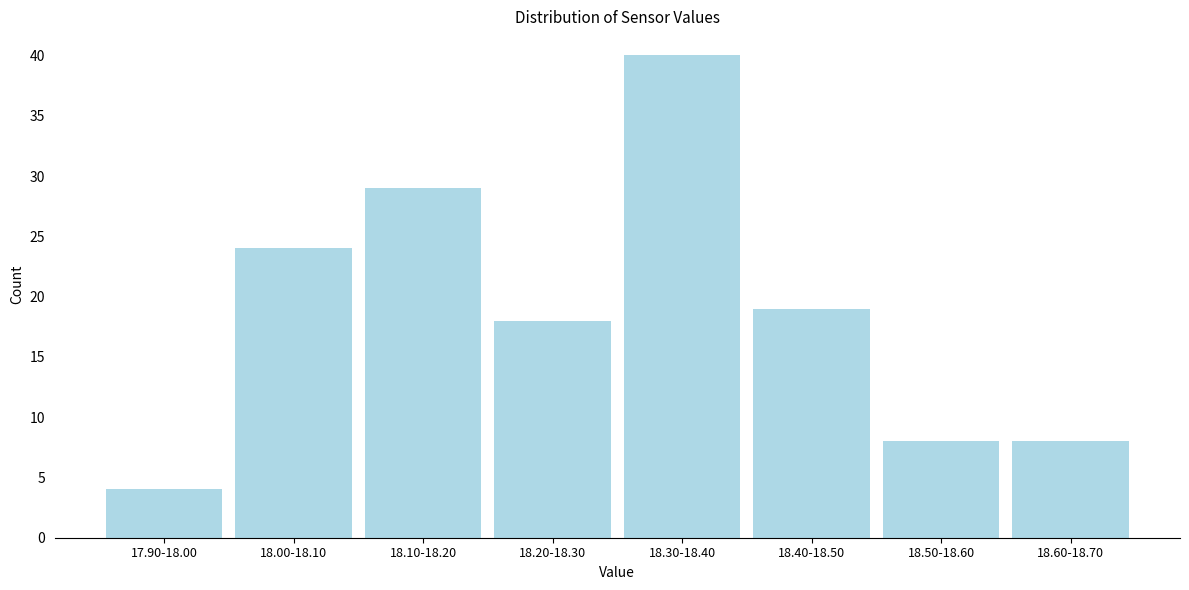

Reading right to left, extract all data points from this chart.

8	8	19	40	18	29	24	4